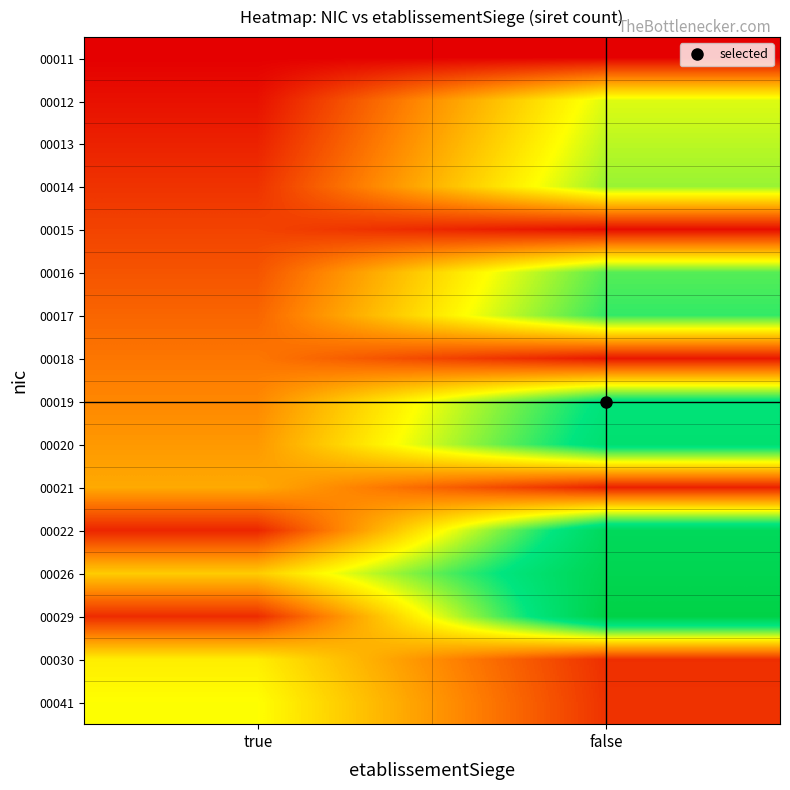

Reading left to right, extract all data points from this chart.

00011: true=0.0	false=0.0
00012: true=0.0	false=0.5
00013: true=0.1	false=0.6
00014: true=0.1	false=0.6
00015: true=0.1	false=0.0
00016: true=0.2	false=0.7
00017: true=0.2	false=0.7
00018: true=0.2	false=0.0
00019: true=0.3	false=0.8
00020: true=0.3	false=0.8
00021: true=0.3	false=0.1
00022: true=0.1	false=0.9
00026: true=0.4	false=0.9
00029: true=0.1	false=0.9
00030: true=0.5	false=0.1
00041: true=0.5	false=0.1